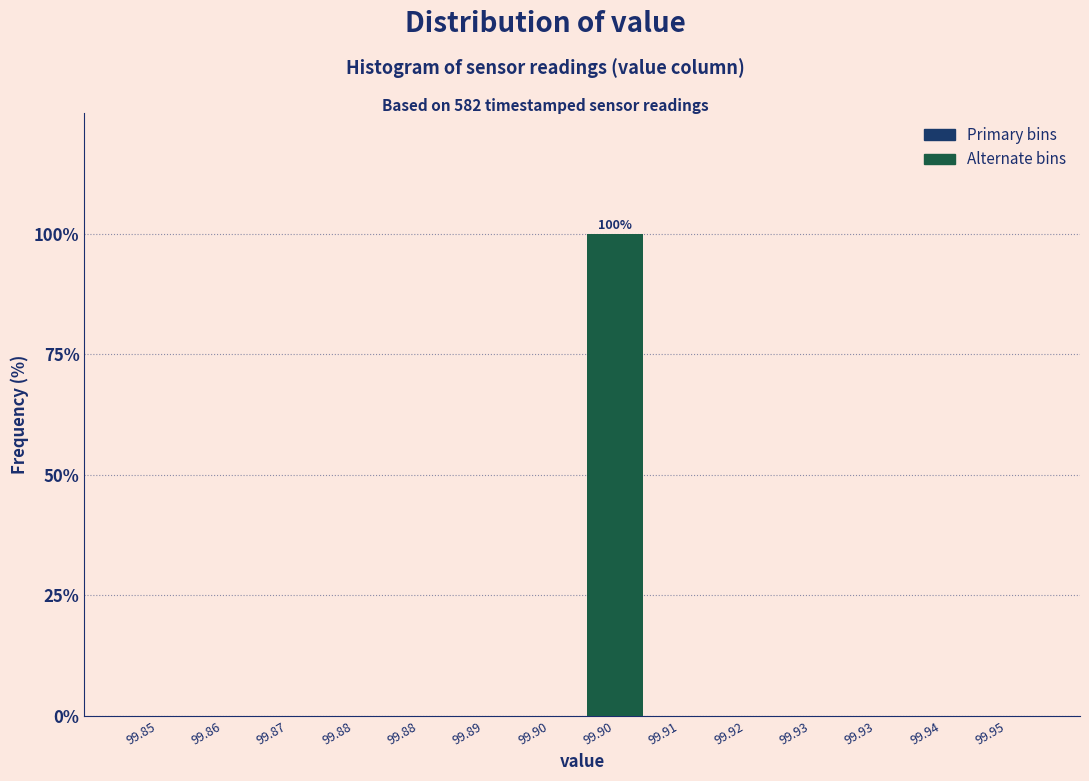

How many distinct data groups are displayed?

1